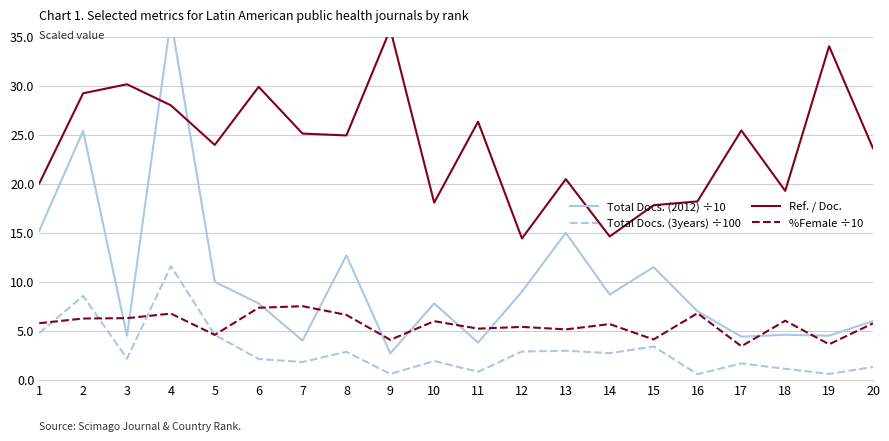

What is the highest value of the Ref. / Doc. series?

35.8